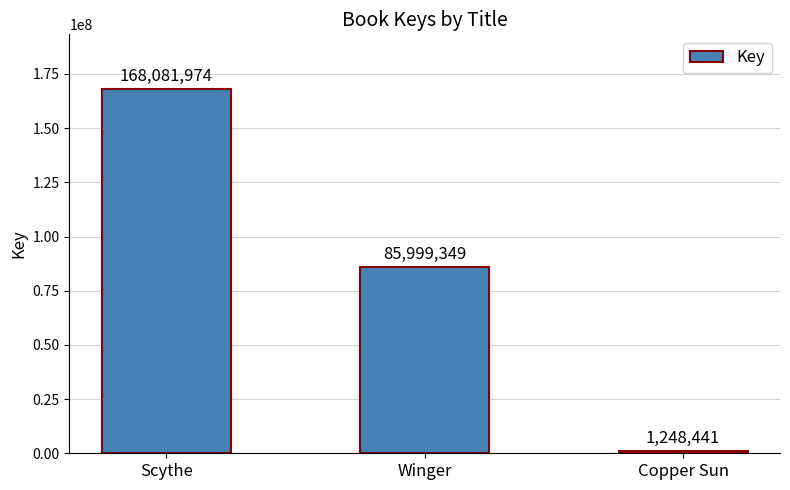

Rank the categories by value from lowest to highest.

Copper Sun, Winger, Scythe